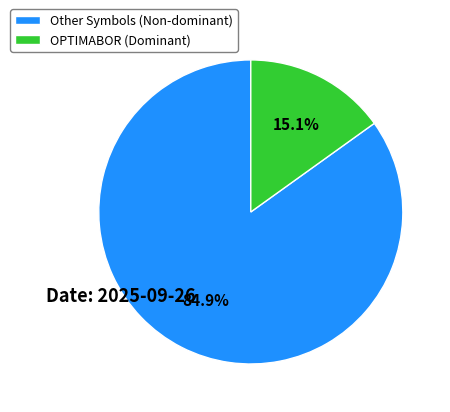

Rank the categories by value from highest to lowest.

Other Symbols (Non-dominant), OPTIMABOR (Dominant)